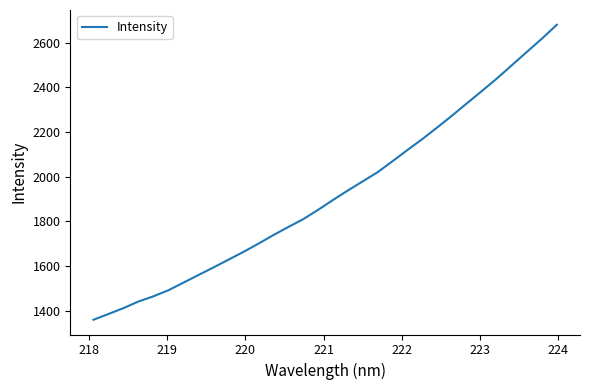

Reading left to right, list all the values displayed in this chart.

1359.2	1384.9	1411.2	1440.6	1464.0	1491.0	1524.8	1558.9	1592.6	1627.4	1662.0	1698.9	1737.2	1773.6	1808.7	1850.5	1894.8	1937.6	1978.6	2019.8	2069.1	2119.4	2168.5	2220.6	2274.0	2329.6	2384.4	2440.2	2499.5	2558.9	2617.7	2680.0